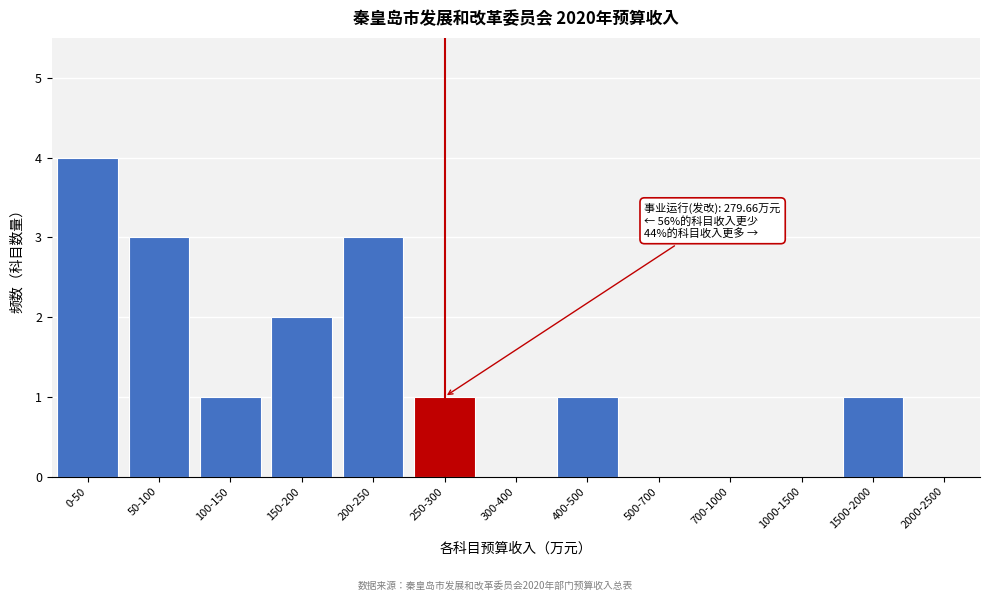

Reading left to right, transcribe all the data shown in this chart.

0-50=4	50-100=3	100-150=1	150-200=2	200-250=3	250-300=1	300-400=0	400-500=1	500-700=0	700-1000=0	1000-1500=0	1500-2000=1	2000-2500=0